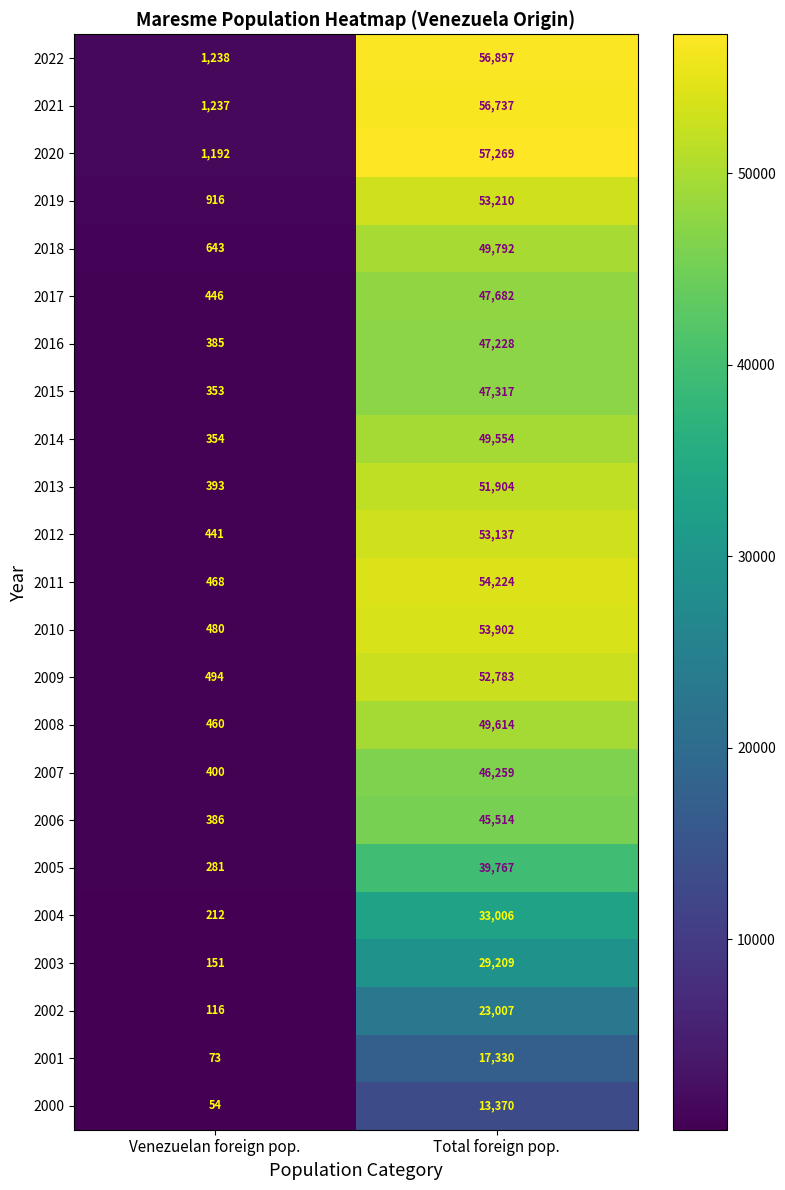

What is the approximate value of 2018 at Venezuelan foreign pop., to the nearest 100?

600